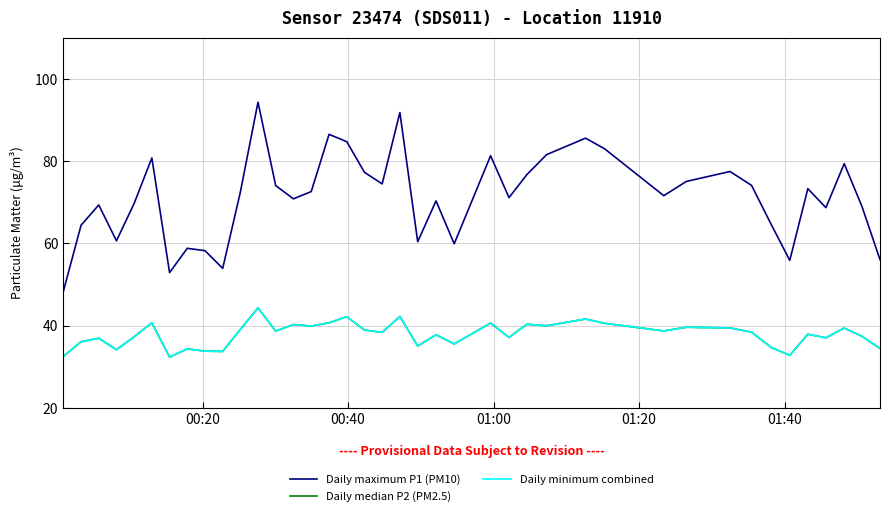

What is the maximum value for Daily median P2 (PM2.5)?

44.3